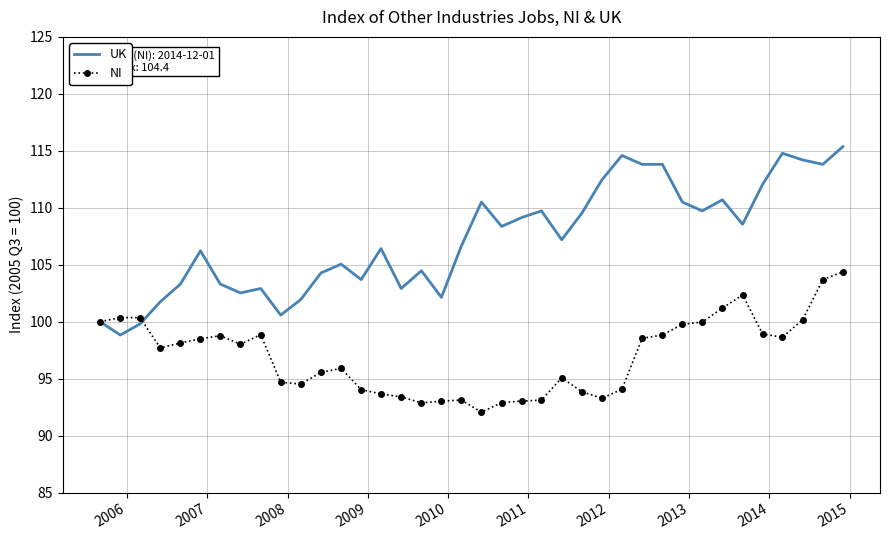

Which series has the widest spread of values?

UK